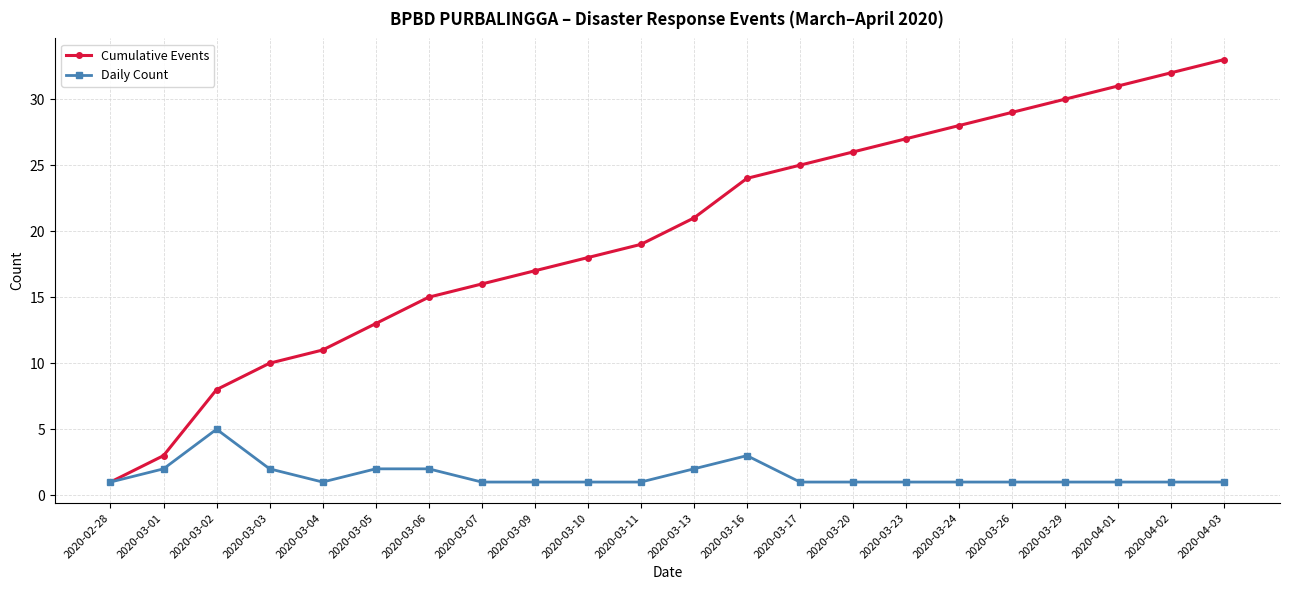

At which category is the sum across all series the highest?

2020-04-03